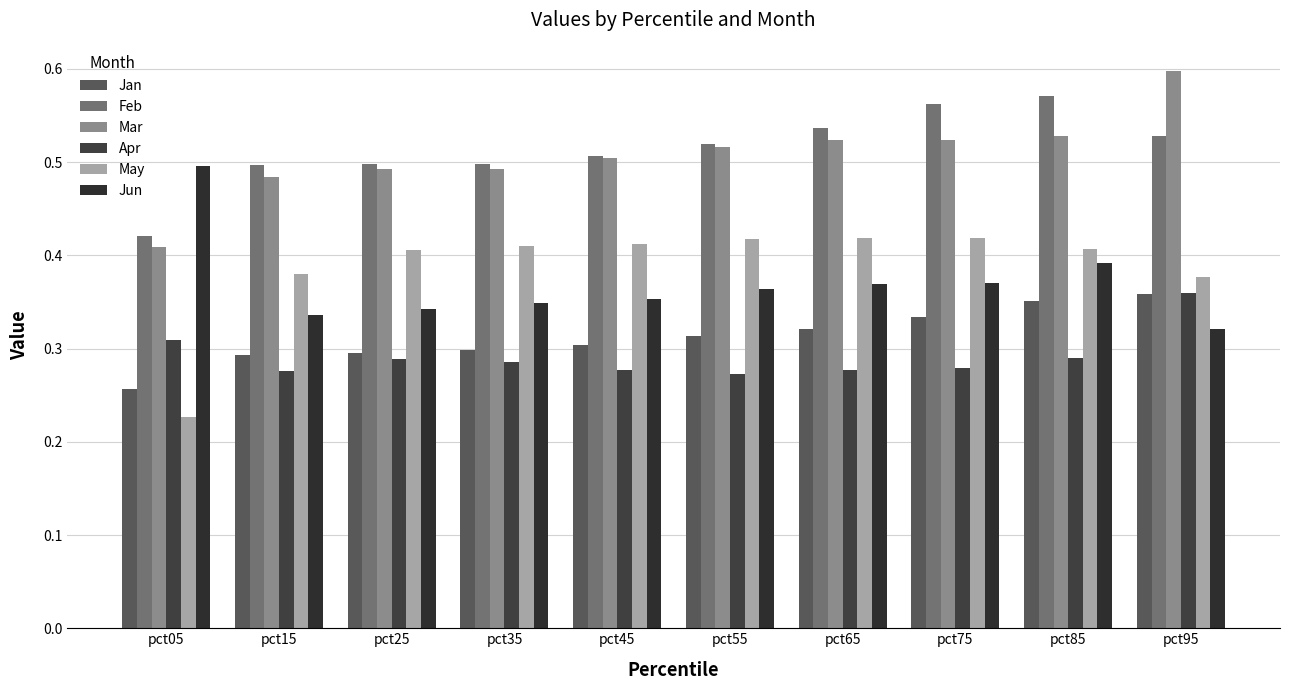

Where is Apr nearest to the value 0?

pct55